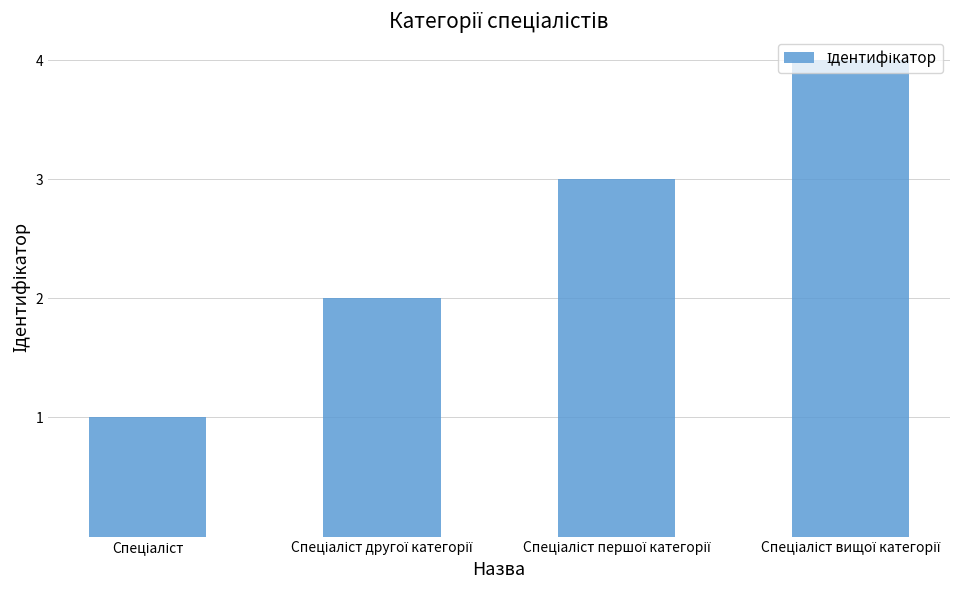

Count the values in the range 2 to 4.

3